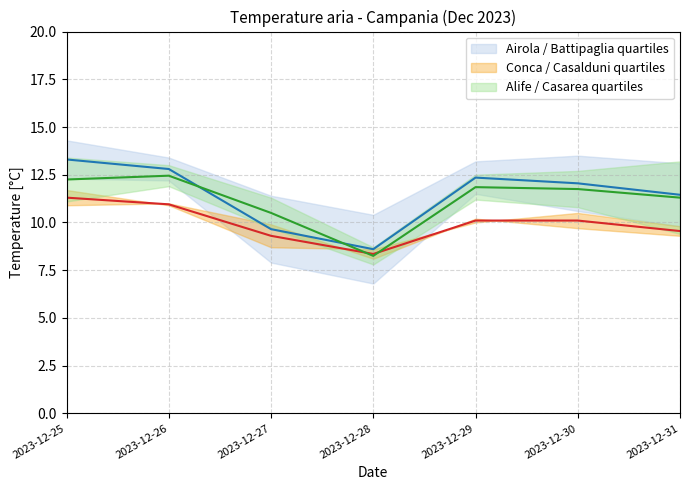

How many interior local valleys does the Alife / Casarea quartiles (mid) series have?

1